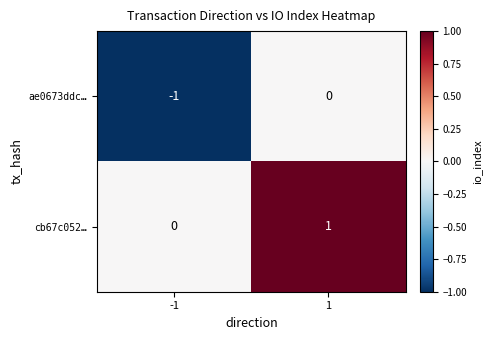

Which series has the largest total across all categories?

cb67c052…